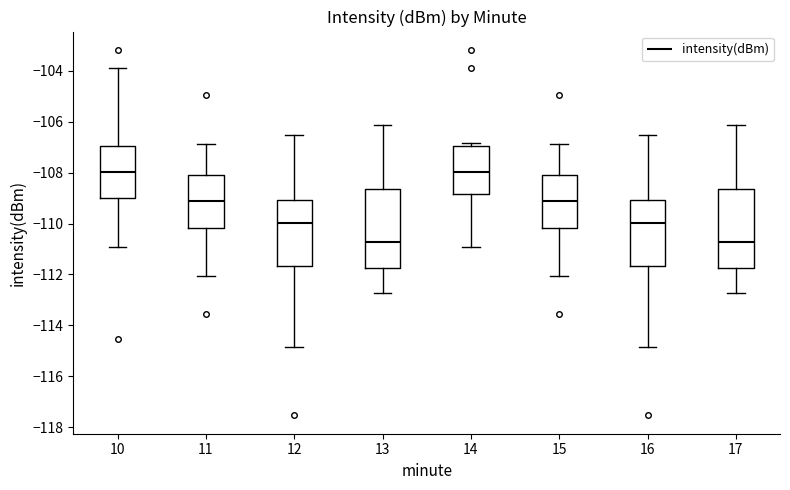

Reading left to right, transcribe this box plot: for each box, give where its median line is, the range the box spans, and where its two whiskers end, as read against the y-axis. The values are not printed on the chart, so give them approximately, as read against the axis.

10: median -108.0, box -109.0 to -107.0, whiskers -111.0 to -104.0
11: median -109.2, box -110.2 to -108.0, whiskers -112.0 to -106.8
12: median -110.0, box -111.6 to -109.0, whiskers -114.8 to -106.6
13: median -110.8, box -111.8 to -108.6, whiskers -112.8 to -106.2
14: median -108.0, box -108.8 to -107.0, whiskers -111.0 to -106.8
15: median -109.2, box -110.2 to -108.0, whiskers -112.0 to -106.8
16: median -110.0, box -111.6 to -109.0, whiskers -114.8 to -106.6
17: median -110.8, box -111.8 to -108.6, whiskers -112.8 to -106.2